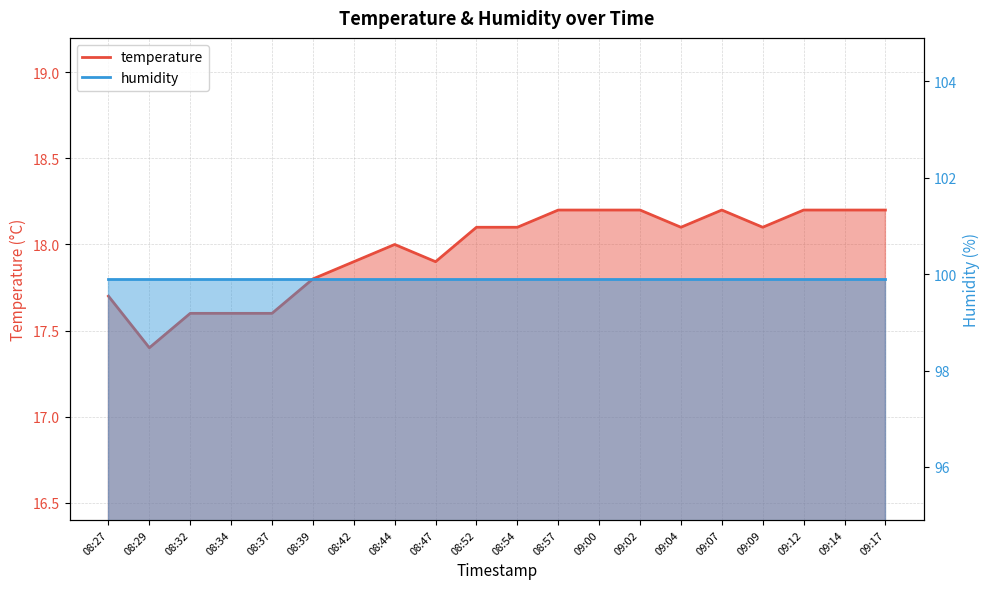

Where is the data nearest to the value 17?

08:29